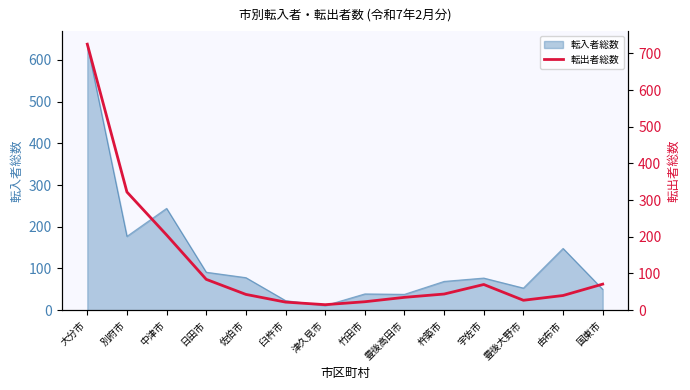

At which label is 転入者総数 closest to 324?

中津市